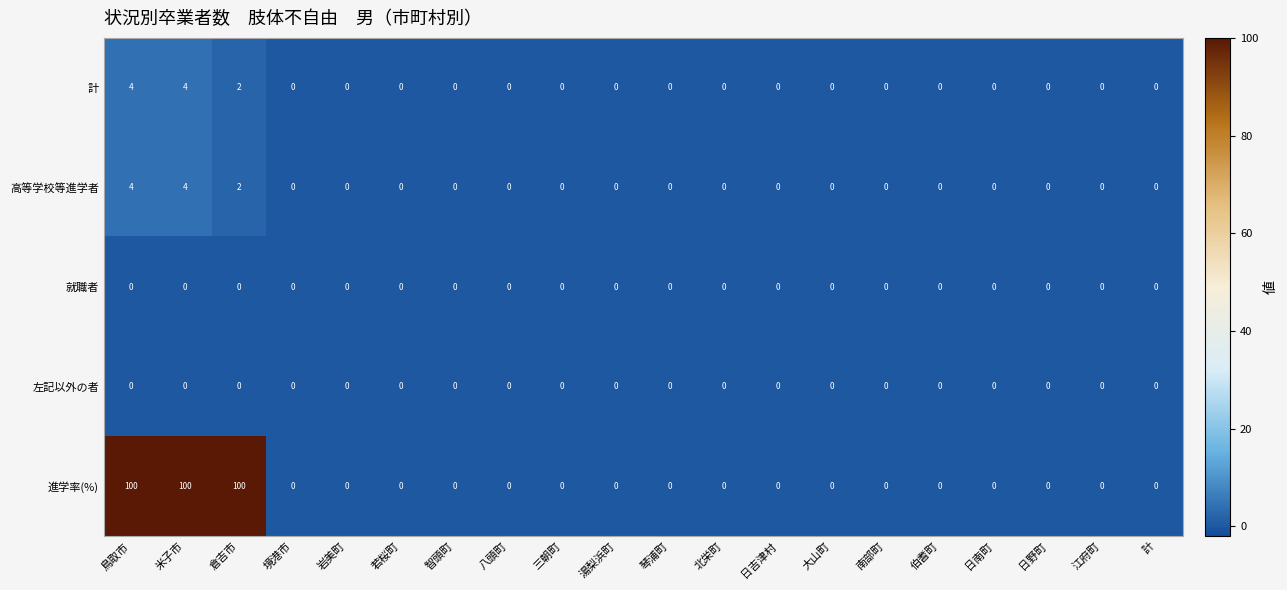

Which series has the largest range (max minus min)?

進学率(%)